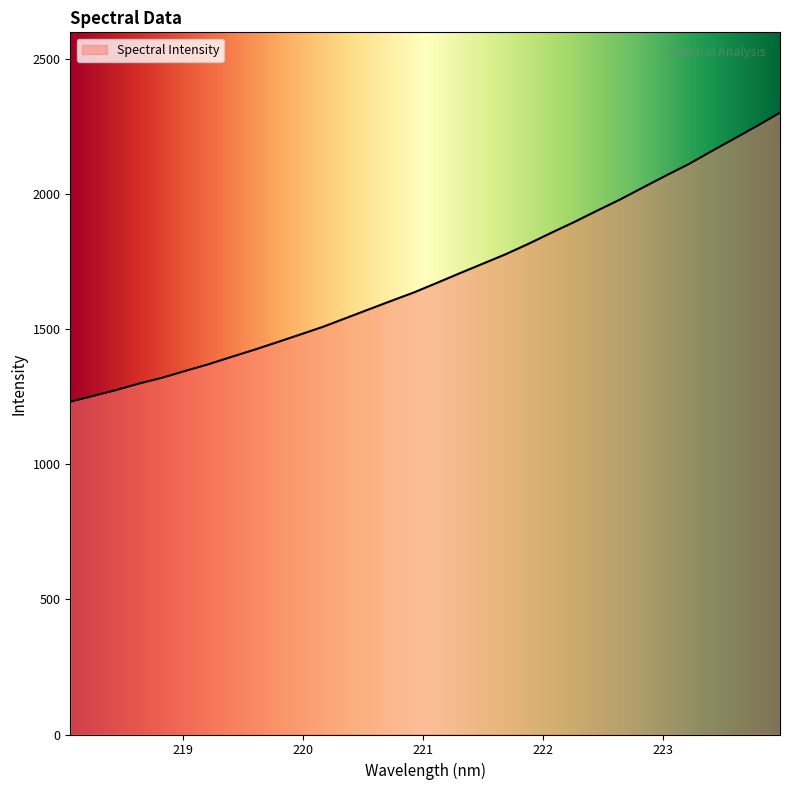

Count the number of values greater than 1672.

16